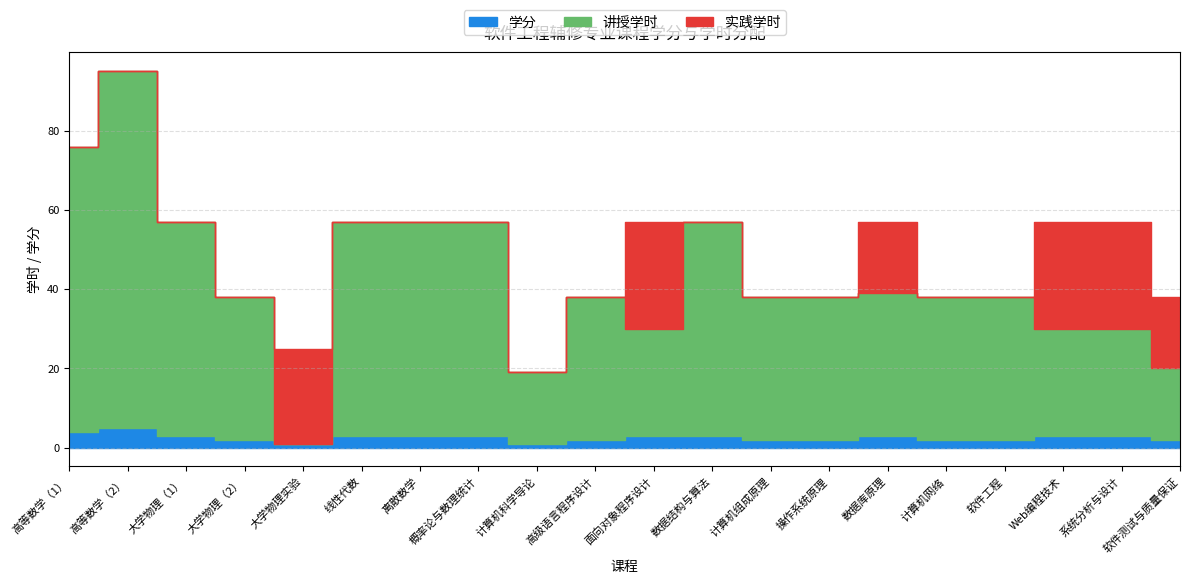

Is the value of 讲授学时 at 高等数学（2） greater than the value of 实践学时 at 计算机网络?

Yes